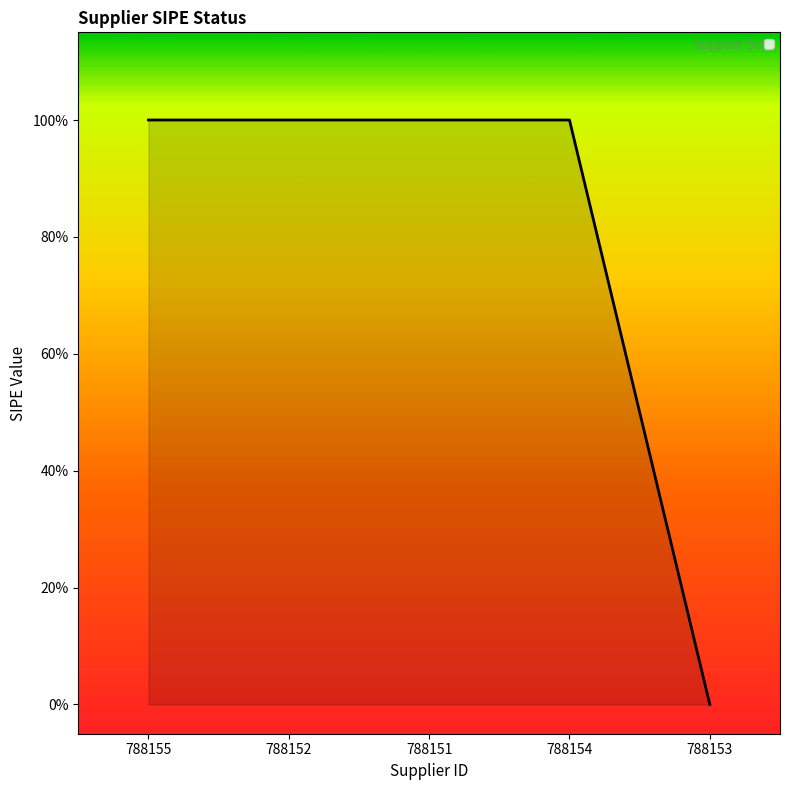

Rank the categories by value from highest to lowest.

788155, 788152, 788151, 788154, 788153